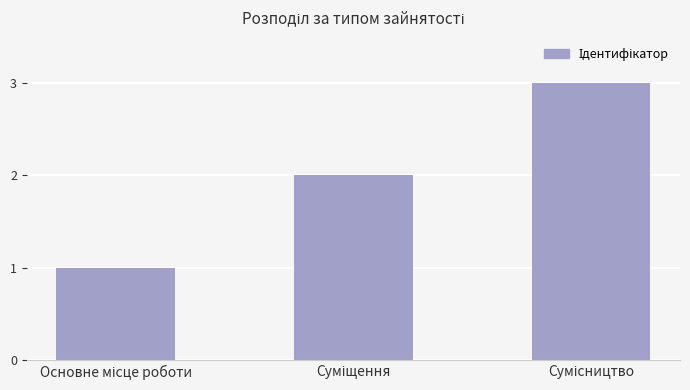

What is the maximum value shown in the chart?

3